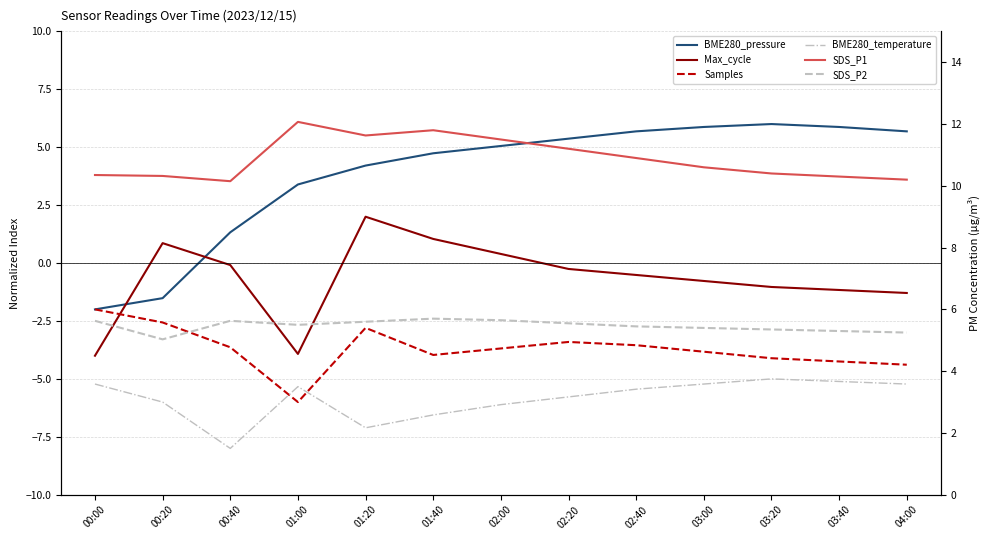

Reading right to left, what are all the values shown in this chart?

BME280_pressure: 5.7	5.9	6.0	5.9	5.7	5.4	5.1	4.7	4.2	3.4	1.3	-1.5	-2.0
Max_cycle: -1.3	-1.2	-1.0	-0.8	-0.5	-0.3	0.4	1.0	2.0	-3.9	-0.1	0.9	-4.0
Samples: -4.4	-4.2	-4.1	-3.8	-3.5	-3.4	-3.7	-4.0	-2.8	-6.0	-3.6	-2.6	-2.0
BME280_temperature: -5.2	-5.1	-5.0	-5.2	-5.4	-5.8	-6.1	-6.6	-7.1	-5.3	-8.0	-6.0	-5.2
SDS_P1: 10.2	10.3	10.4	10.6	10.9	11.2	11.5	11.8	11.6	12.1	10.2	10.3	10.3
SDS_P2: 5.2	5.3	5.3	5.4	5.5	5.5	5.7	5.7	5.6	5.5	5.6	5.0	5.6